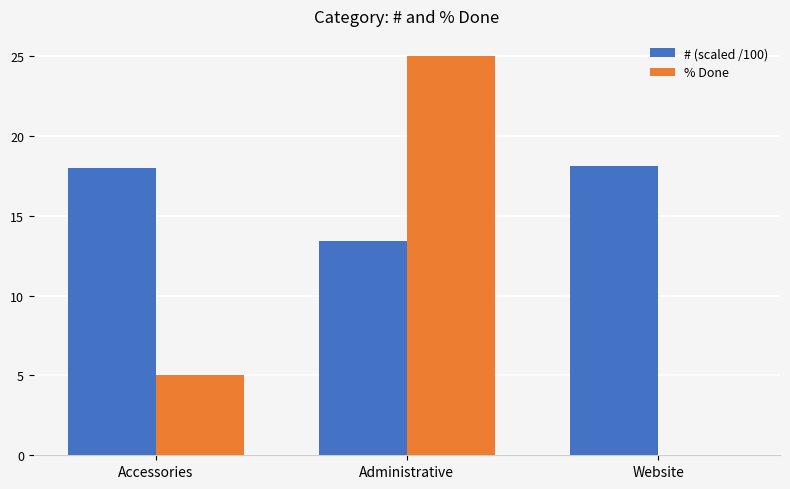

What is the greatest value displayed?

25.0